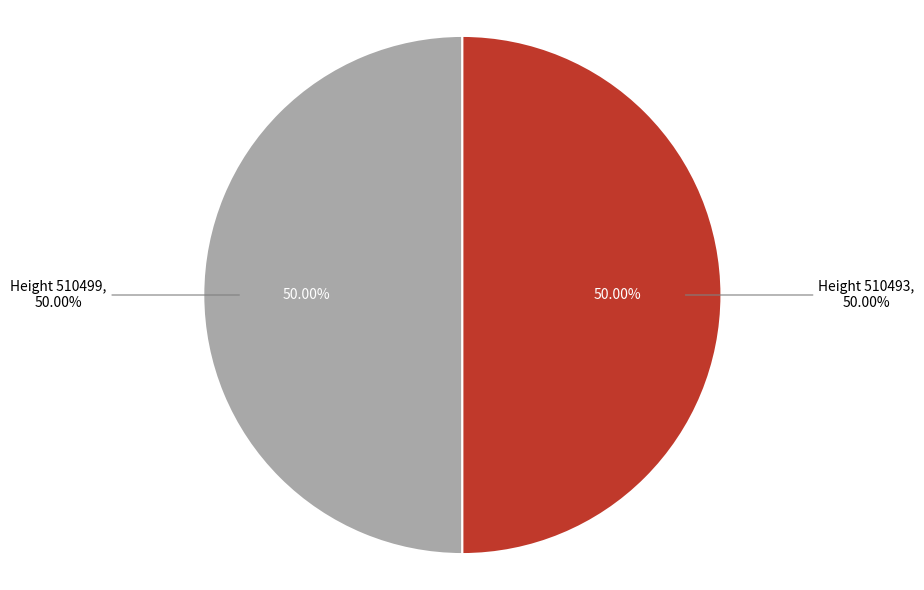

True or false: 510493 accounts for 41% of the total.

False